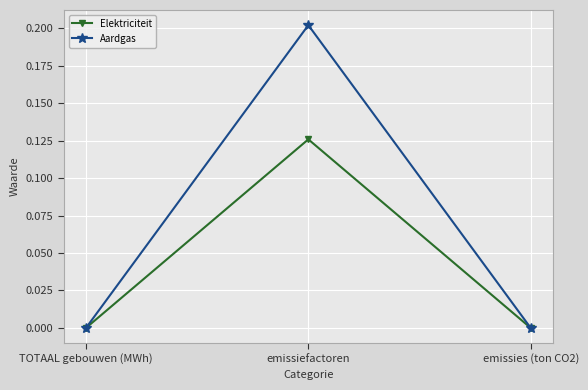

True or false: Aardgas has a value of 0.1 at emissies (ton CO2).

False